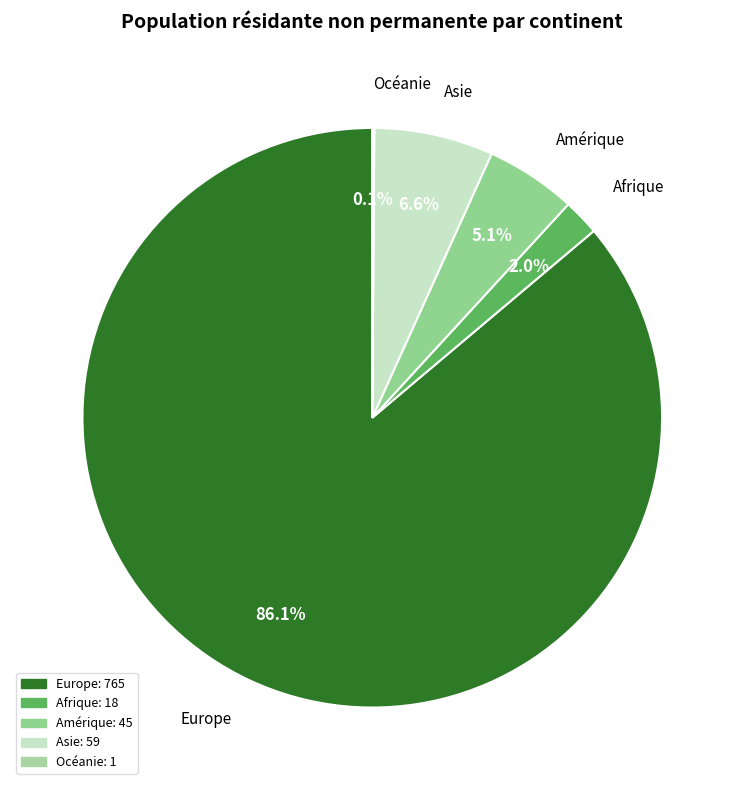

Which category has the biggest portion of the pie?

Europe